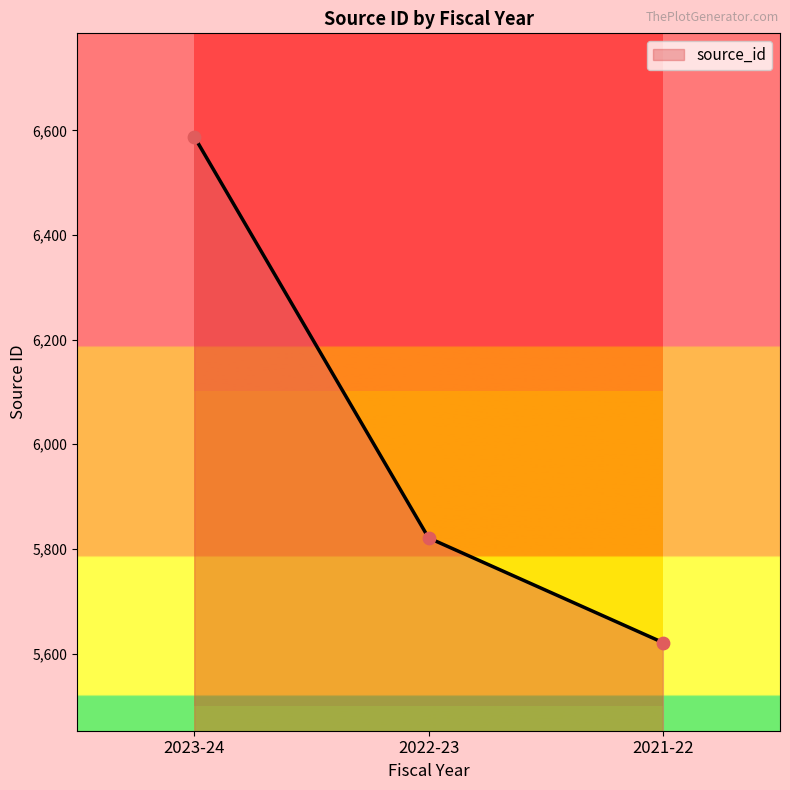

What is the ratio of the value at 2023-24 to the value at 2021-22?

1.2